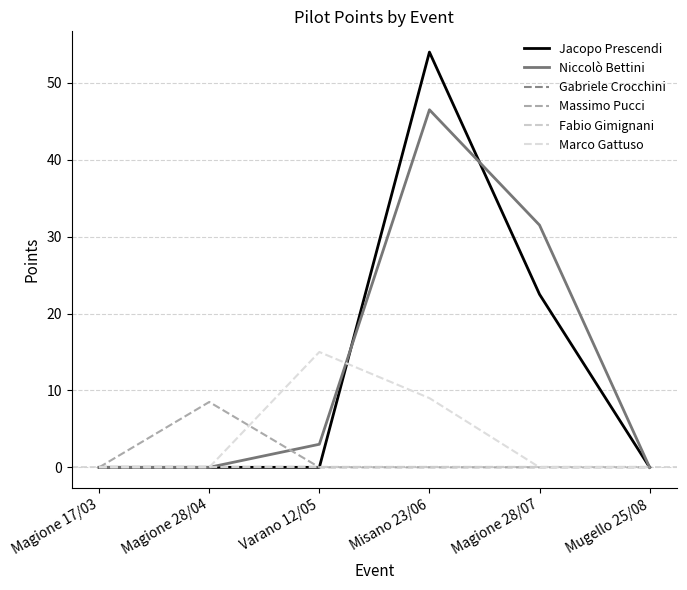

Which category has the lowest value across all series?

Magione 17/03